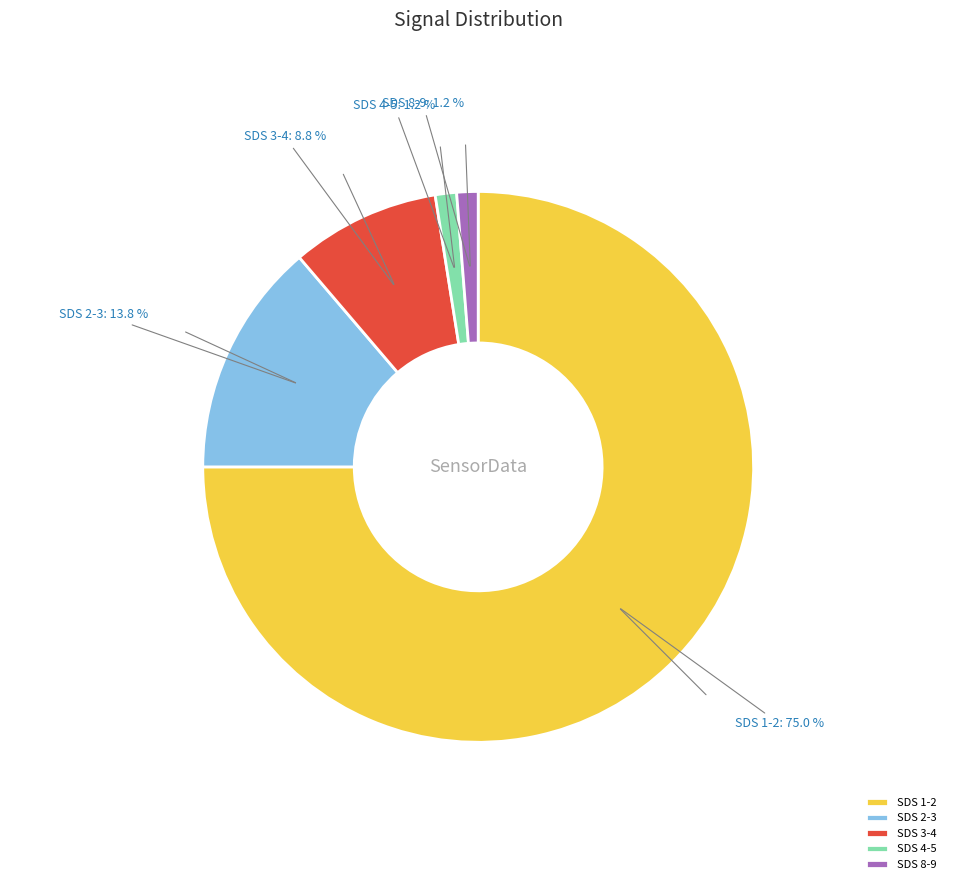

How many segments does this pie chart have?

5